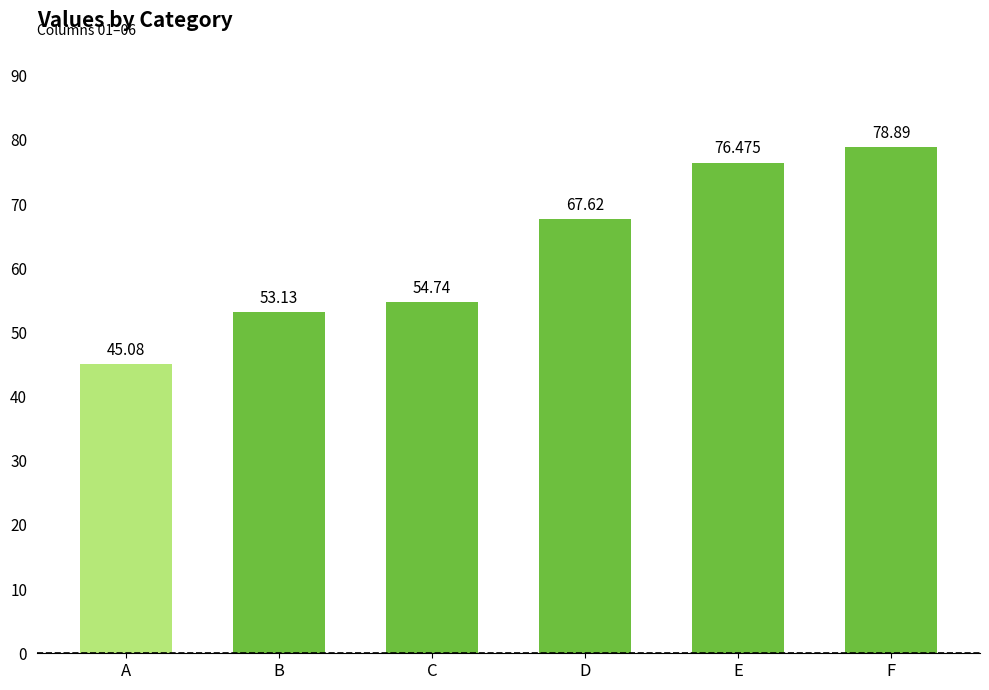

What is the greatest value displayed?

78.9